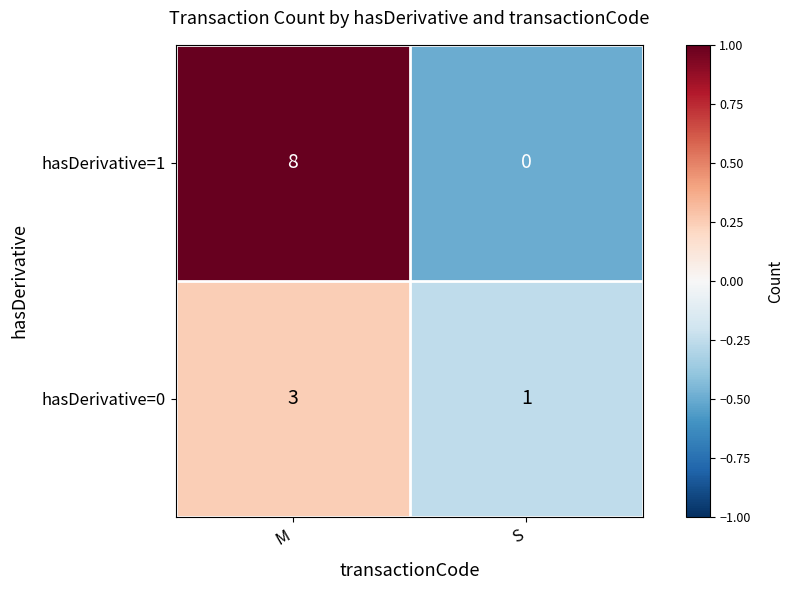

How many series are shown in this chart?

2